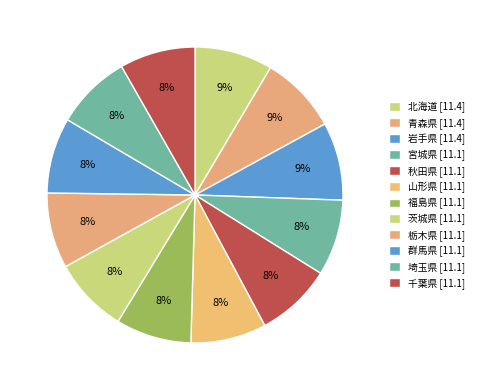

Does any single category account for the majority?

No